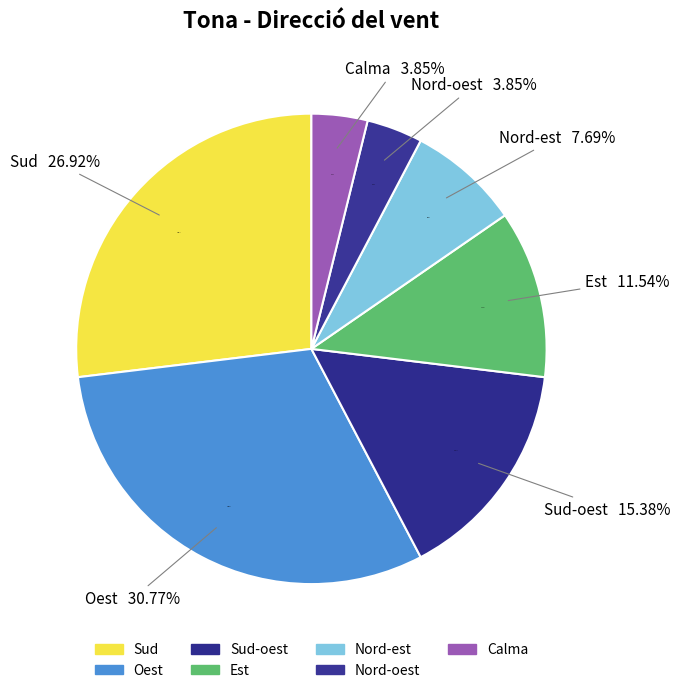

To the nearest percent, what percentage of the pie is Sud-oest?

15%